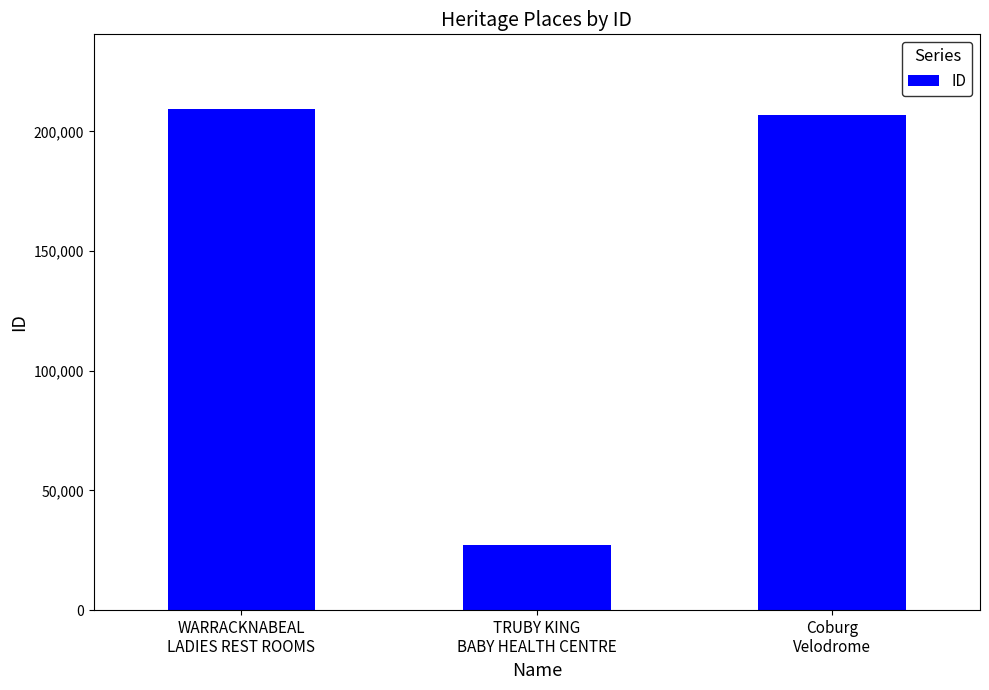

Where does the data first go above 206801?

WARRACKNABEAL
LADIES REST ROOMS